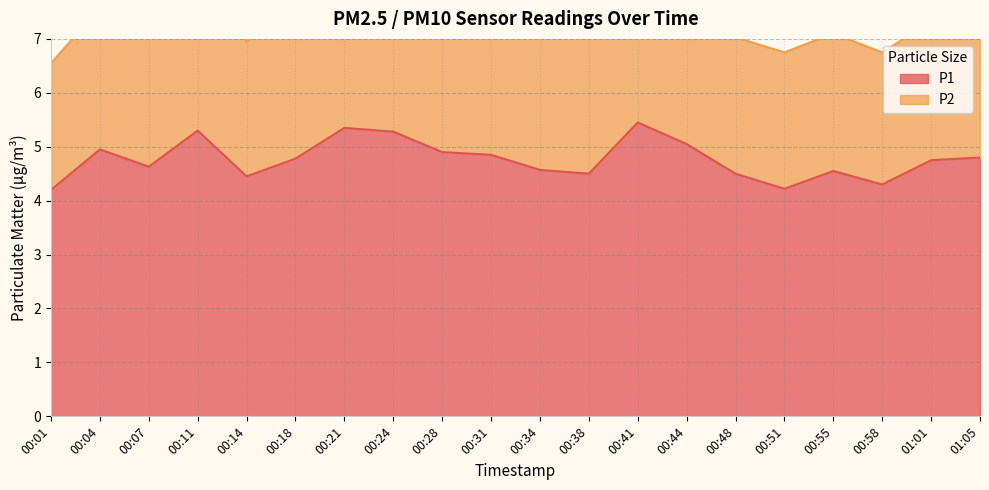

What is the maximum value for P1?

5.5